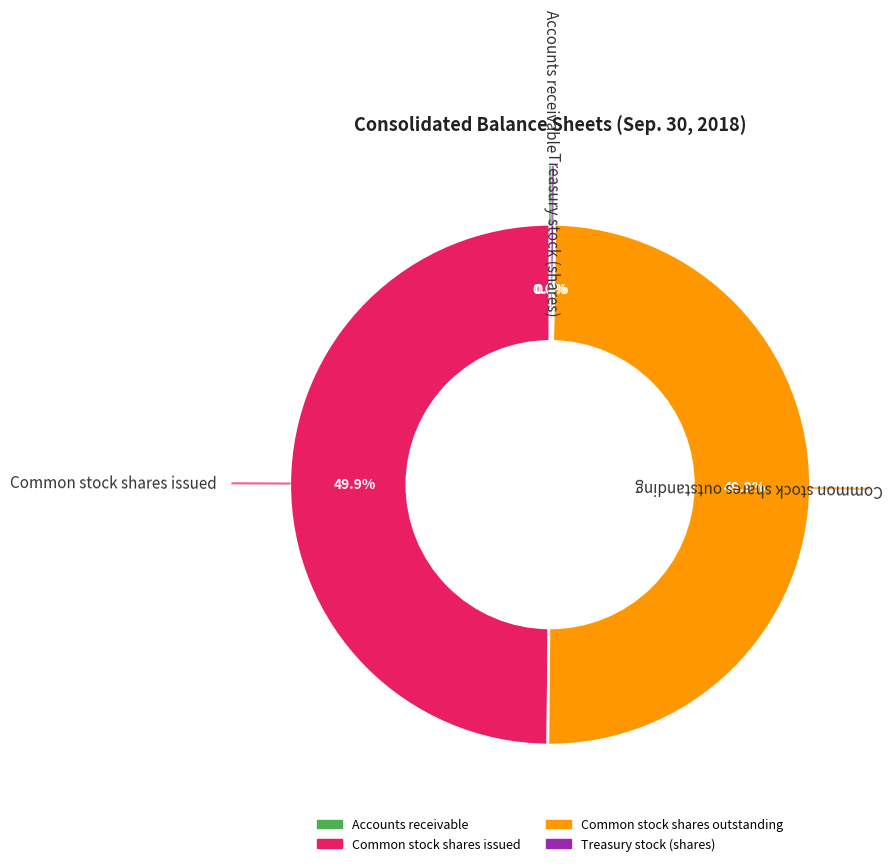

What is the ratio of the value at Common stock shares issued to the value at Common stock shares outstanding?

1.0